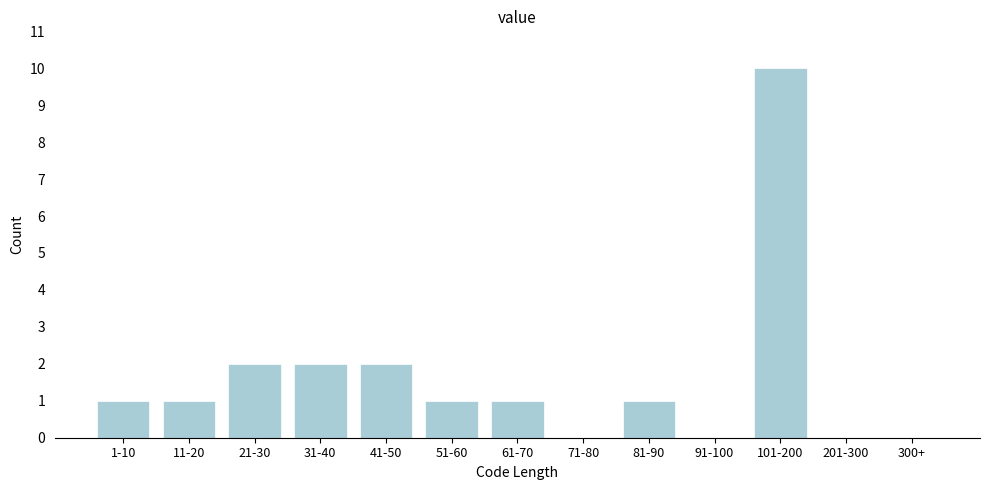

Reading left to right, list all the values displayed in this chart.

1-10=1	11-20=1	21-30=2	31-40=2	41-50=2	51-60=1	61-70=1	71-80=0	81-90=1	91-100=0	101-200=10	201-300=0	300+=0